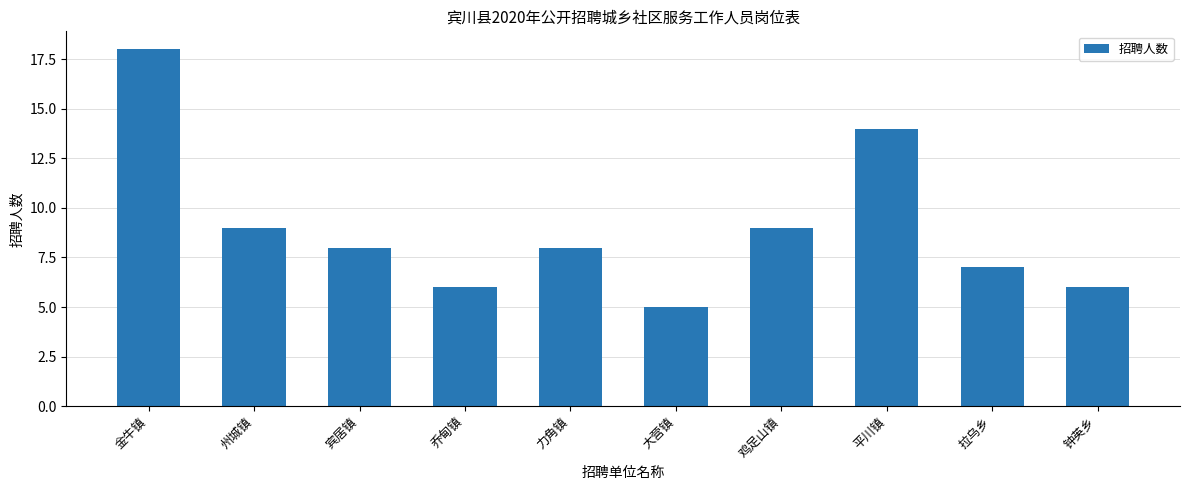

True or false: the data shows 18 at 金牛镇.

True